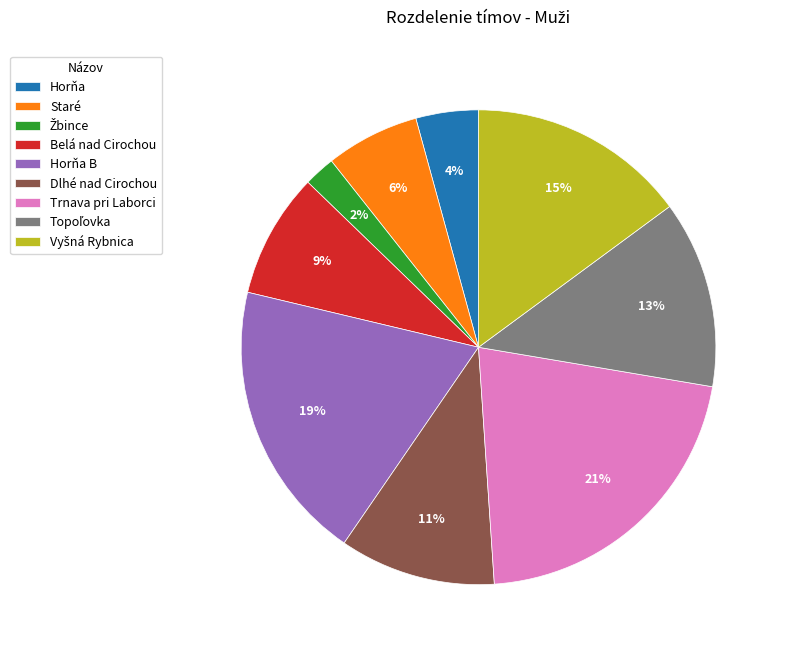

Is there a majority slice in this chart?

No